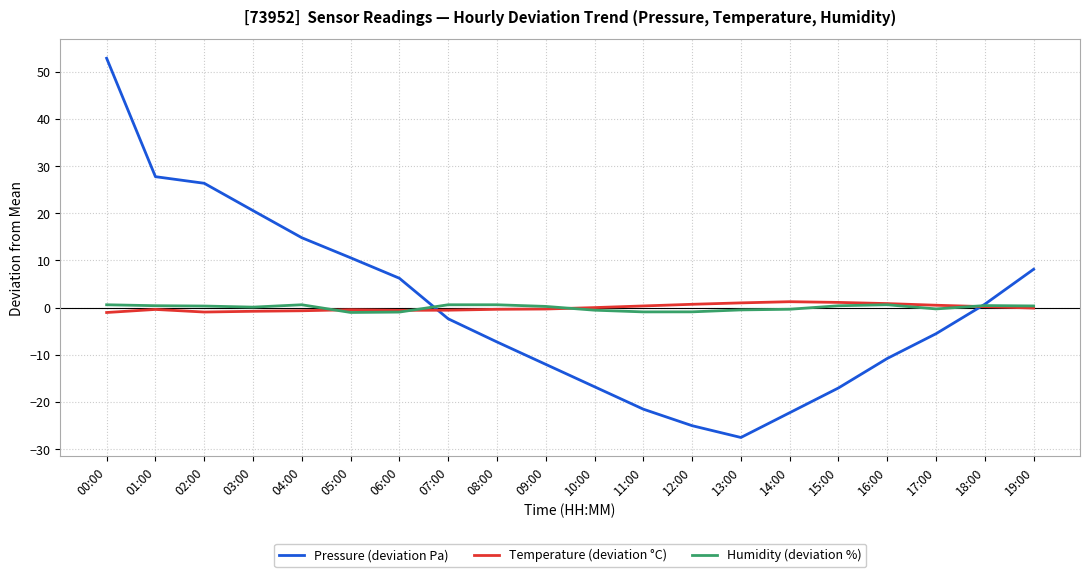

What is the minimum value for Pressure (deviation Pa)?

-27.5